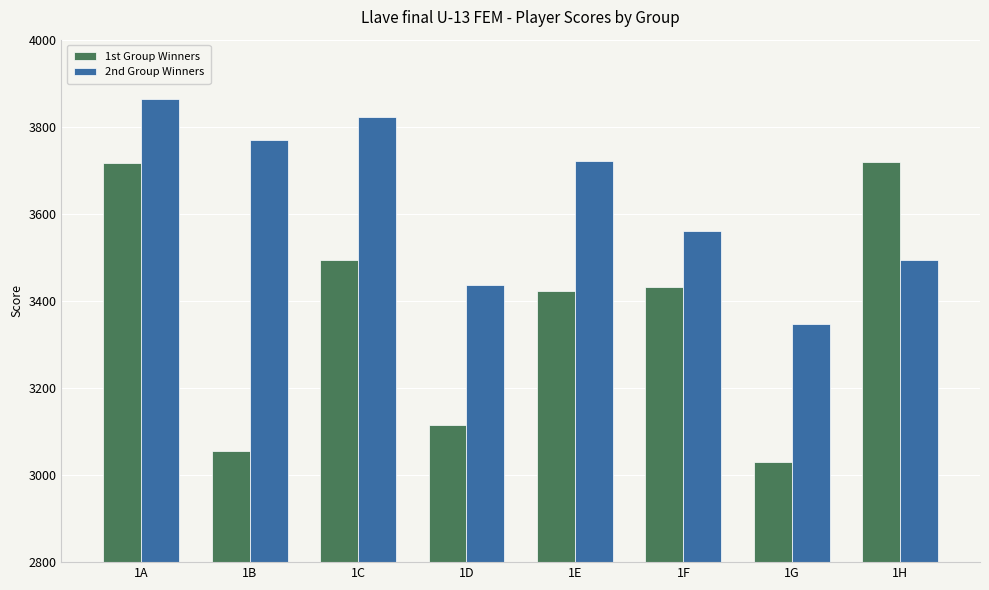

Which series has the widest spread of values?

1st Group Winners